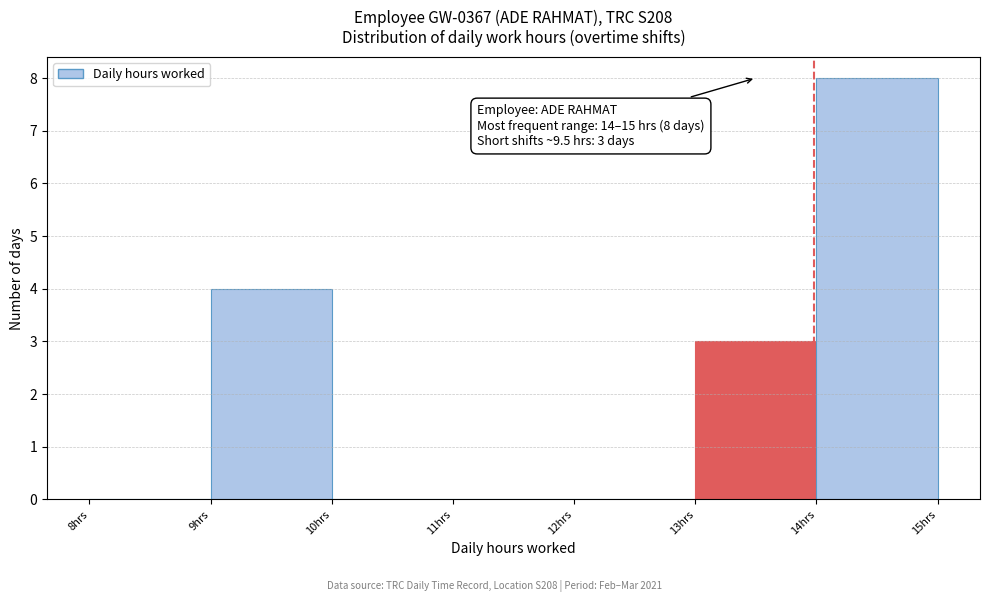

Which range on the x-axis has the tallest bar?

14 to 15